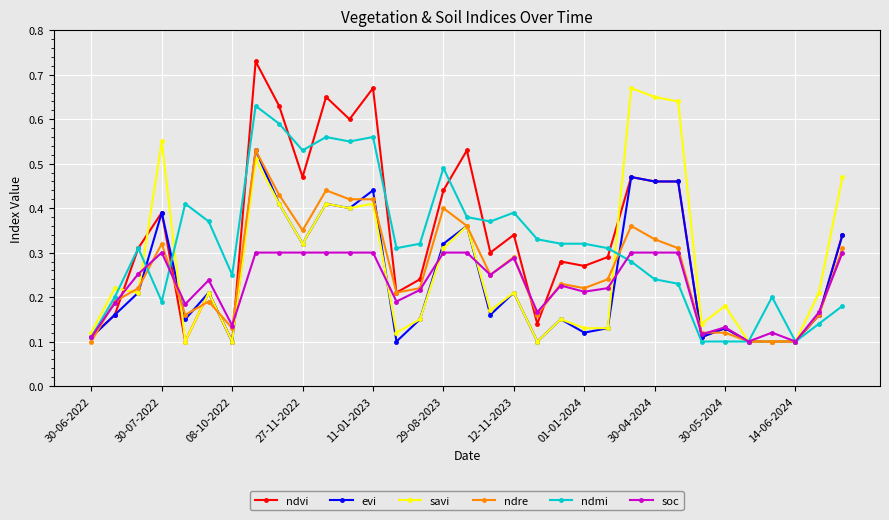

Count the ndre values in the range 0 to 1.

33